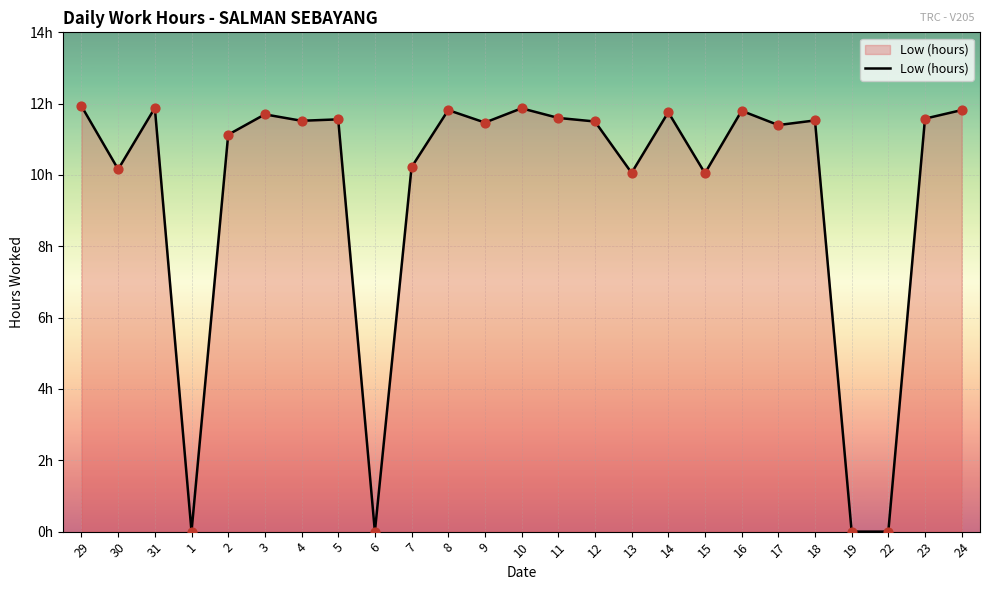

Is this an area chart (filled region under the line)?

Yes